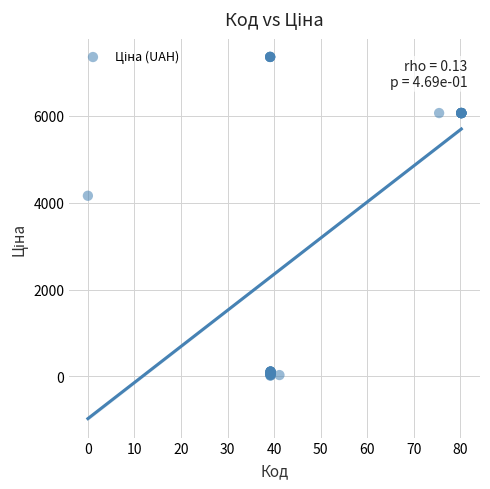

What Y value in the scatter plot is closest to 3687?

4161.8